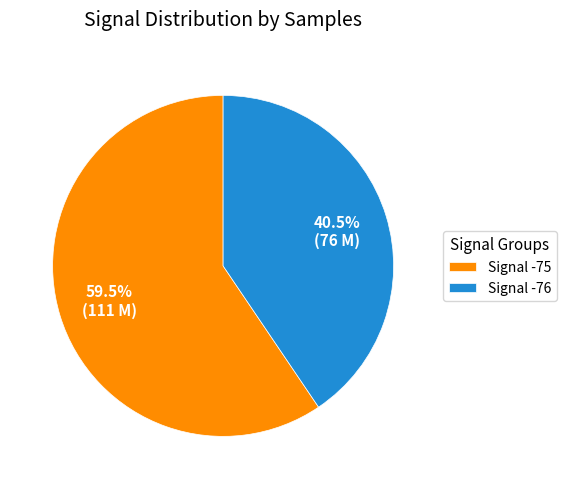

How many slices are in this pie chart?

2